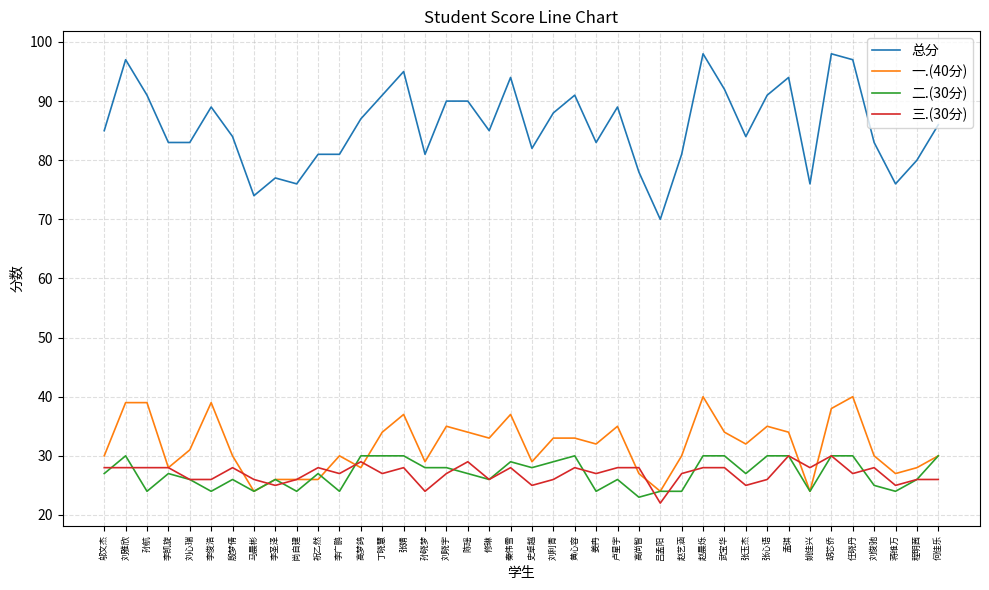

True or false: 总分 and 一.(40分) cross at least once.

False